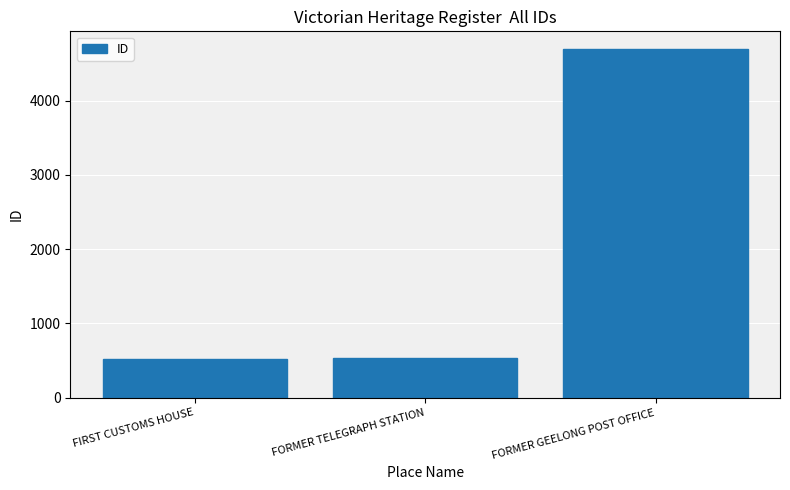

What position from the left is FORMER GEELONG POST OFFICE?

3